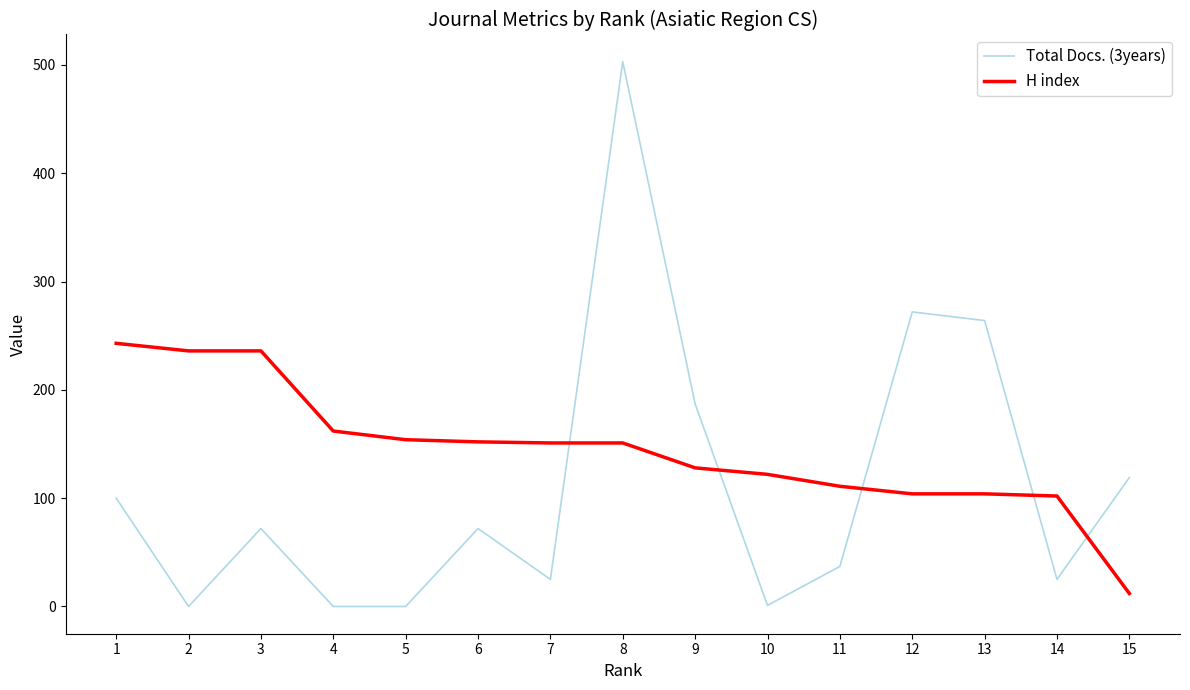

What is the maximum value shown in the chart?

503